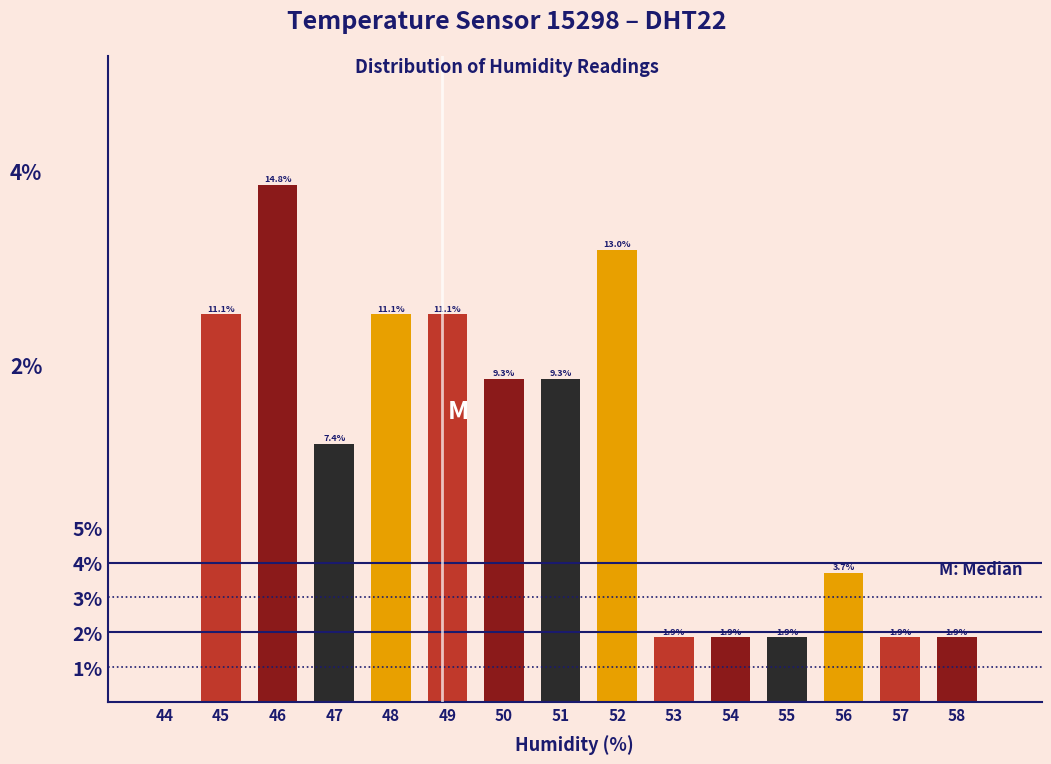

Reading left to right, extract all data points from this chart.

44=0.0	45=11.1	46=14.8	47=7.4	48=11.1	49=11.1	50=9.3	51=9.3	52=13.0	53=1.9	54=1.9	55=1.9	56=3.7	57=1.9	58=1.9